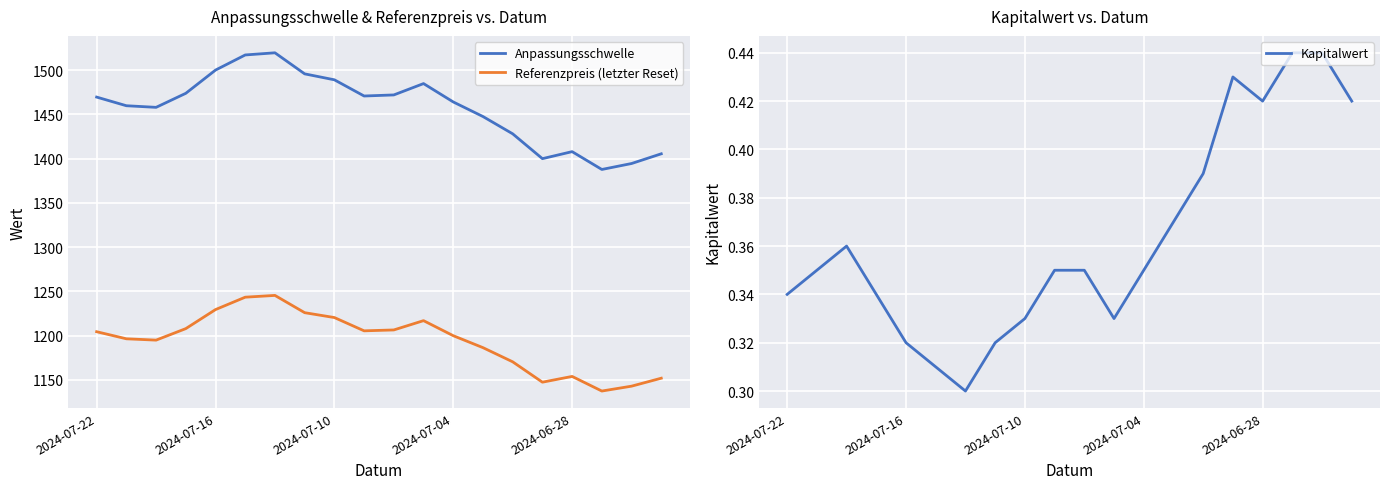

True or false: Referenzpreis (letzter Reset) and Anpassungsschwelle cross at least once.

False